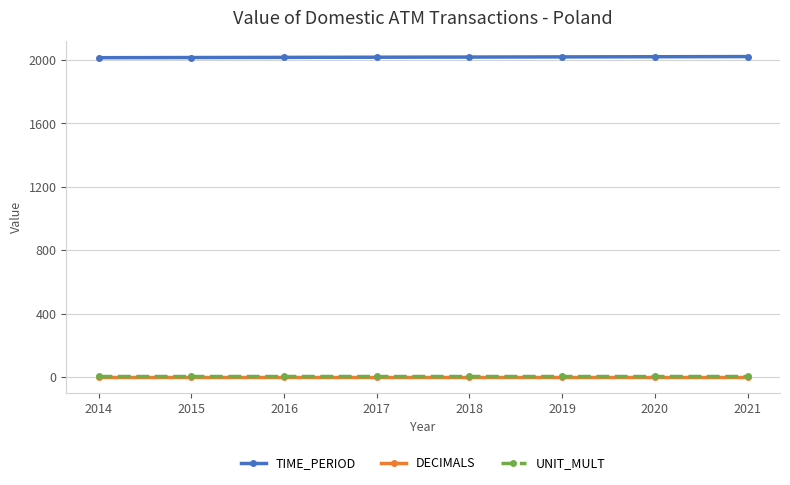

At how many categories does at least one series exceed 256?

8